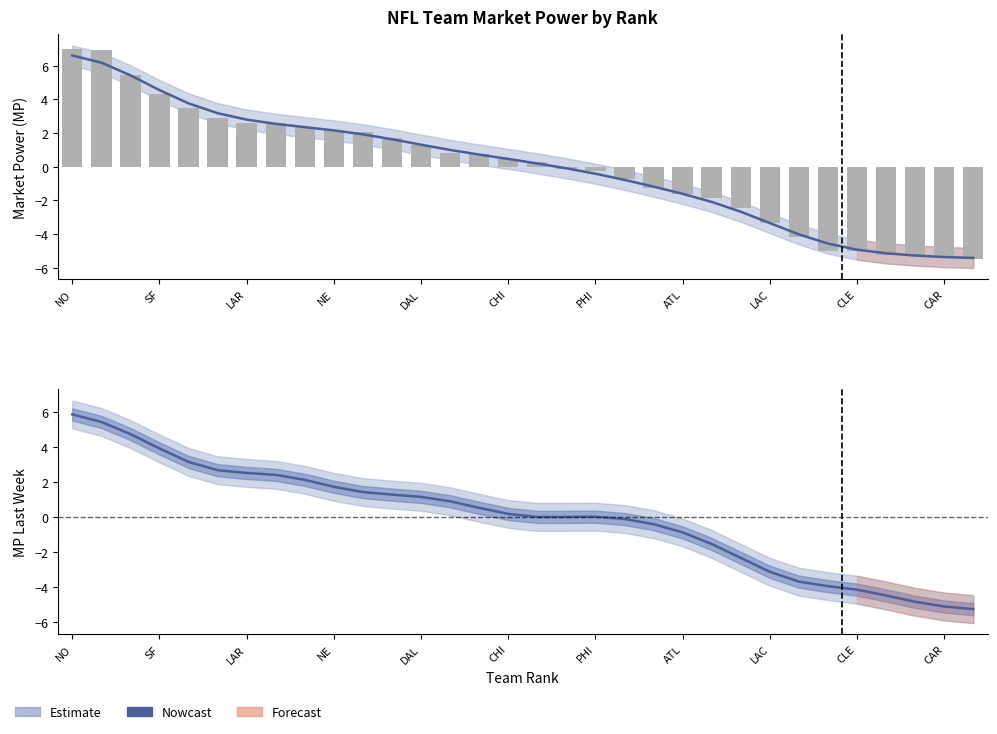

The value of Nowcast at CLE is -4.2. True or false?

True